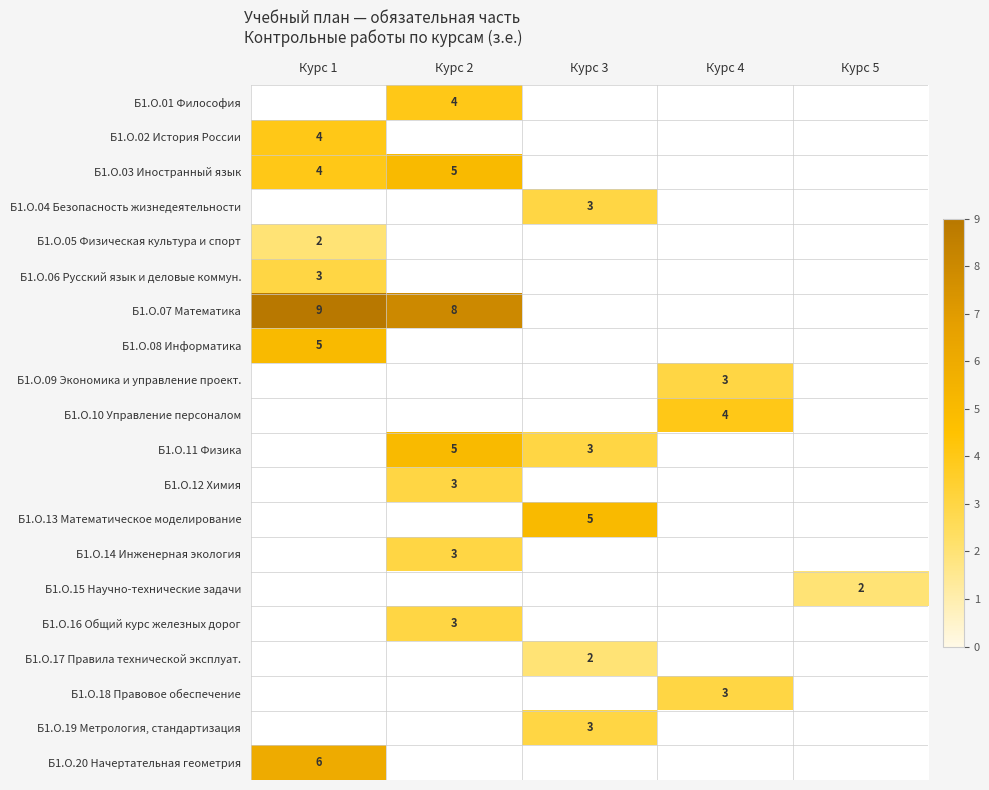

What is the maximum value shown in the chart?

9.0